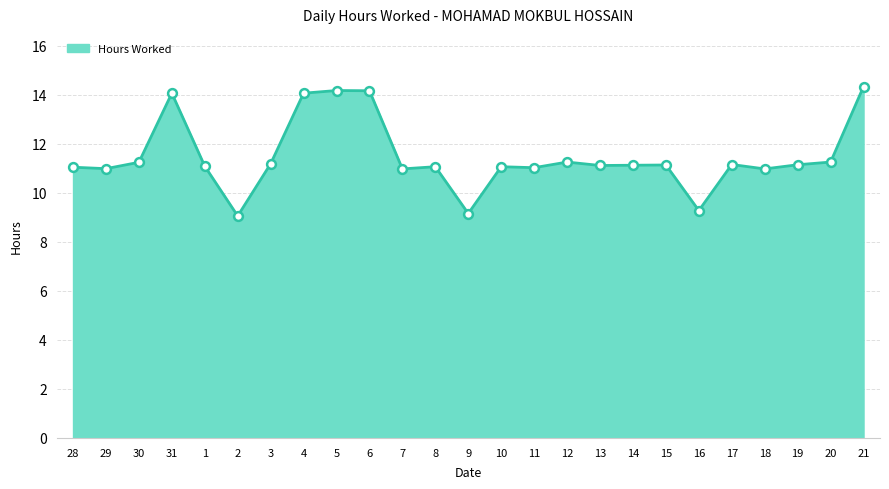

Approximately how many times larger is the value at 9 compared to 5?

0.6